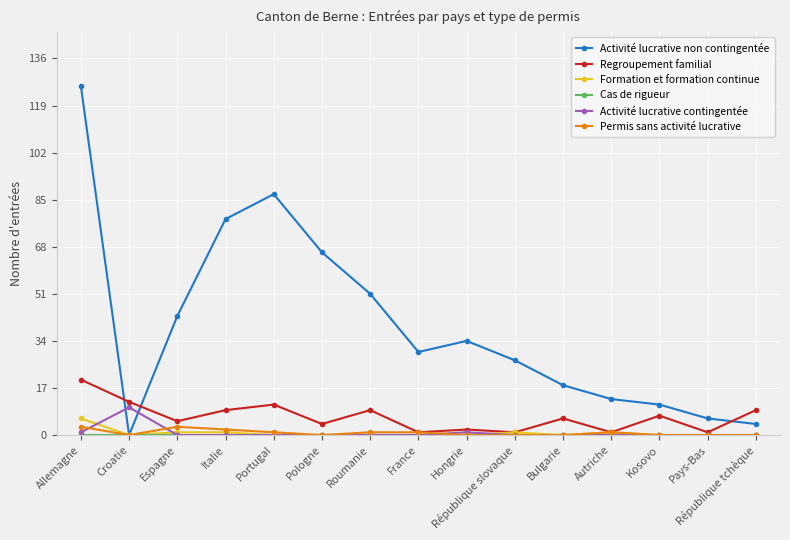

Is it true that Activité lucrative non contingentée equals 19 at Kosovo?

False